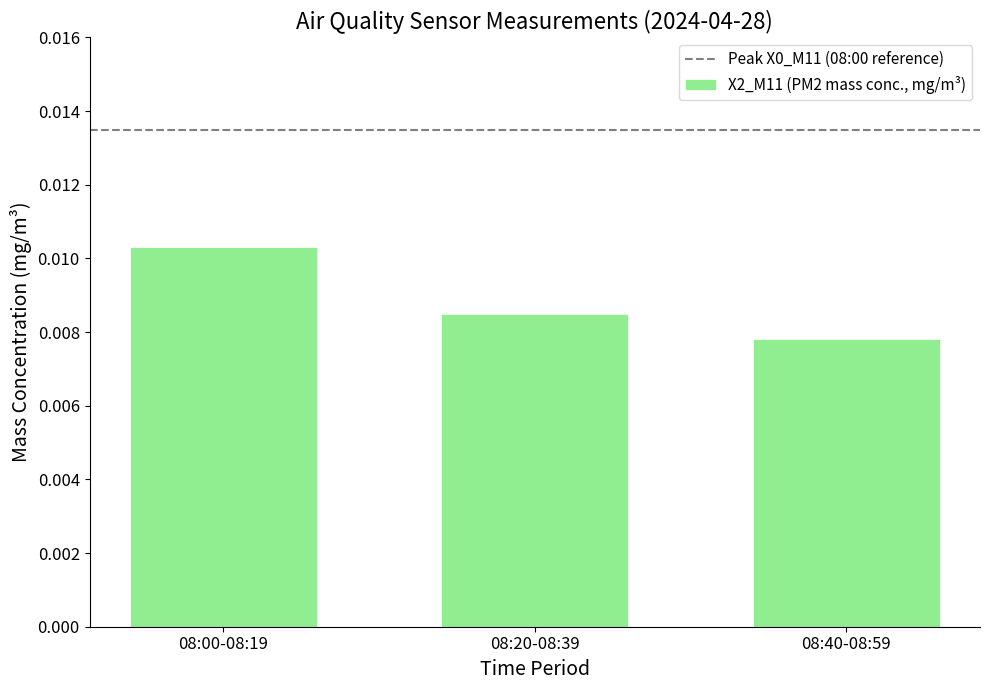

How many distinct data groups are displayed?

1